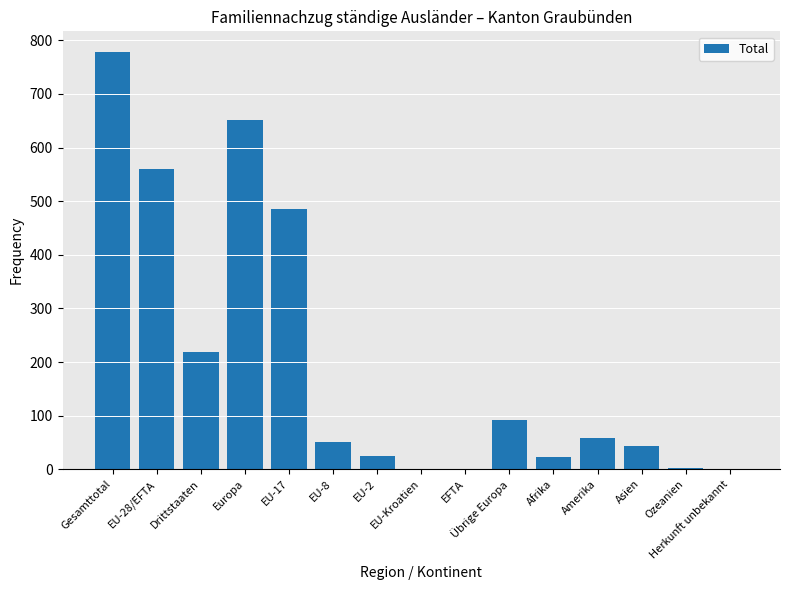

What is the change in value from Gesamttotal to Übrige Europa?

-687